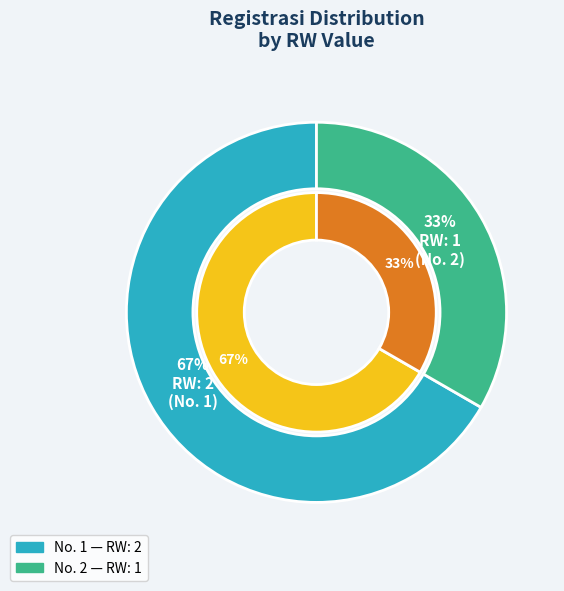

How many segments does this pie chart have?

2